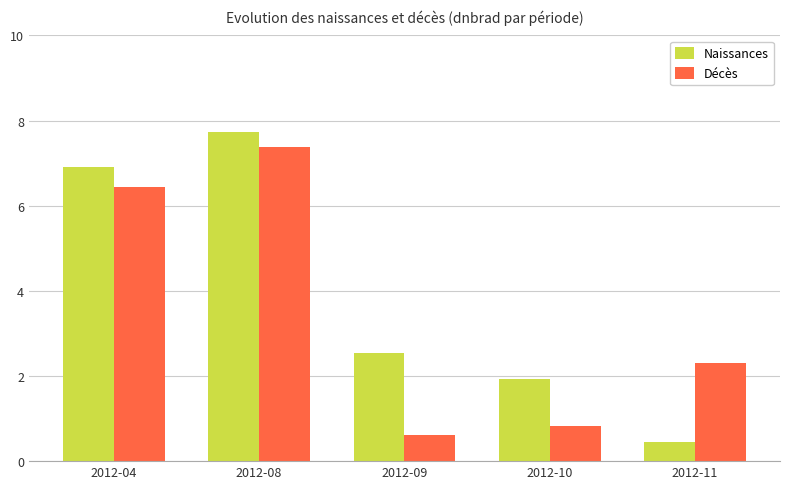

Which series has the largest total across all categories?

Naissances